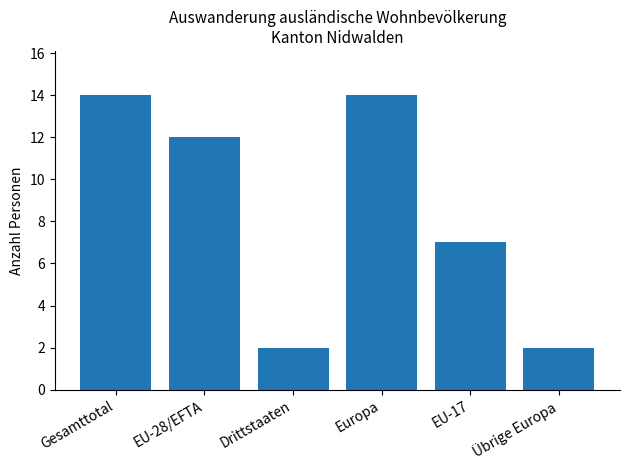

What is the difference between the maximum and second lowest values?

12